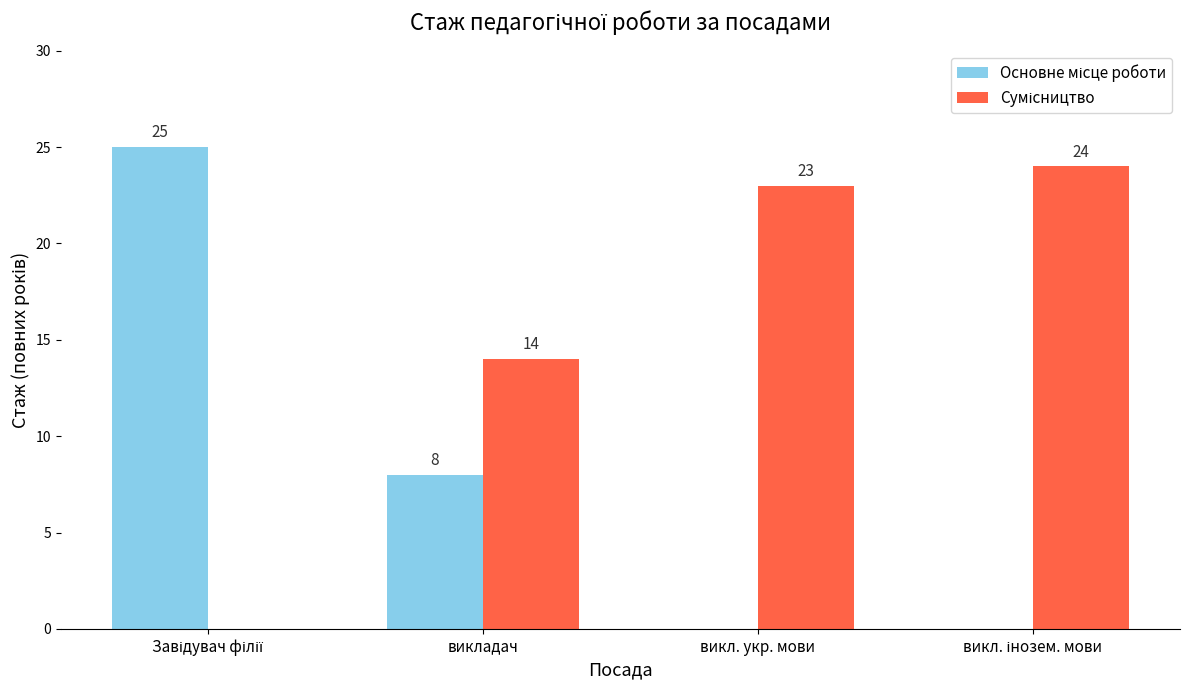

What is the greatest value displayed?

25